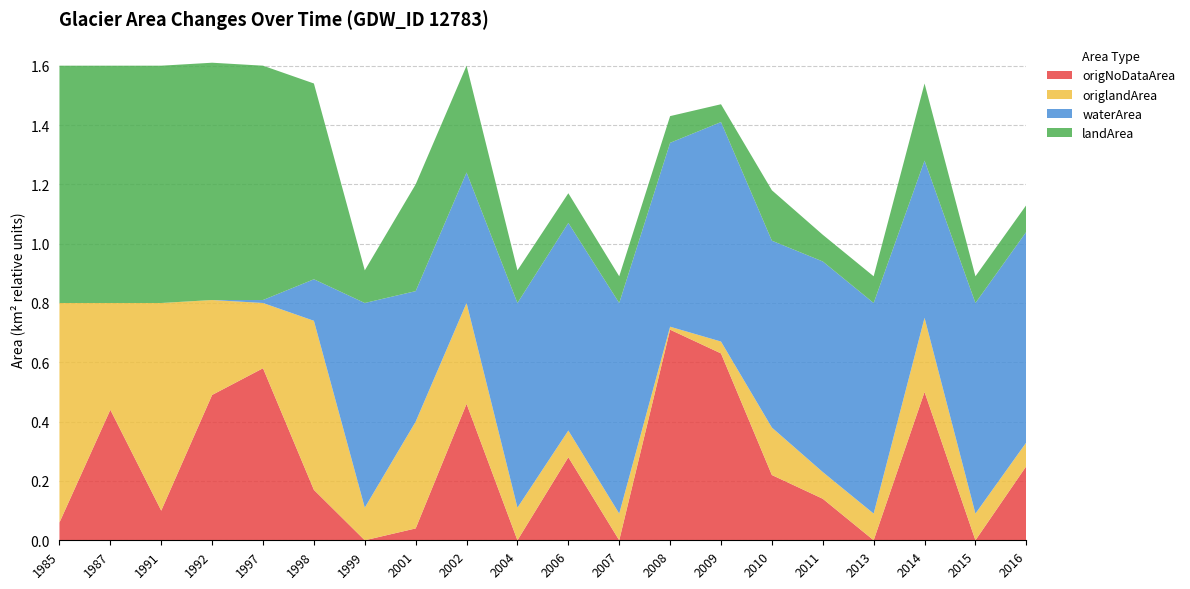

Reading right to left, transcribe all the data shown in this chart.

origNoDataArea: 0.2	0.0	0.5	0.0	0.1	0.2	0.6	0.7	0.0	0.3	0.0	0.5	0.0	0.0	0.2	0.6	0.5	0.1	0.4	0.1
origlandArea: 0.1	0.1	0.2	0.1	0.1	0.2	0.0	0.0	0.1	0.1	0.1	0.3	0.4	0.1	0.6	0.2	0.3	0.7	0.4	0.7
waterArea: 0.7	0.7	0.5	0.7	0.7	0.6	0.7	0.6	0.7	0.7	0.7	0.4	0.4	0.7	0.1	0.0	0.0	0.0	0.0	0.0
landArea: 0.1	0.1	0.3	0.1	0.1	0.2	0.1	0.1	0.1	0.1	0.1	0.4	0.4	0.1	0.7	0.8	0.8	0.8	0.8	0.8